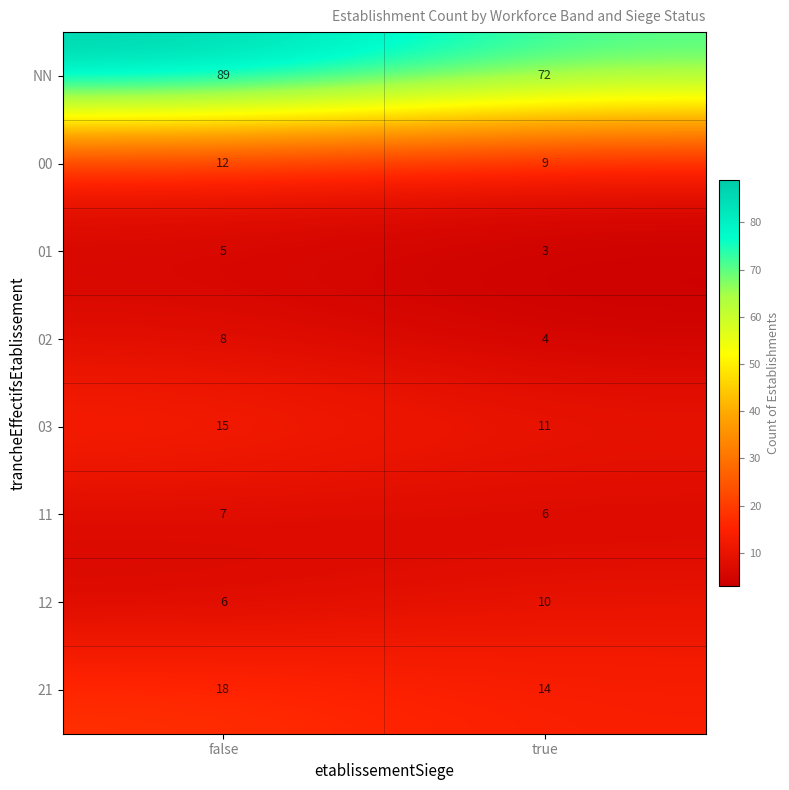

Rank the series by their maximum value, from highest to lowest.

NN, 21, 03, 00, 12, 02, 11, 01